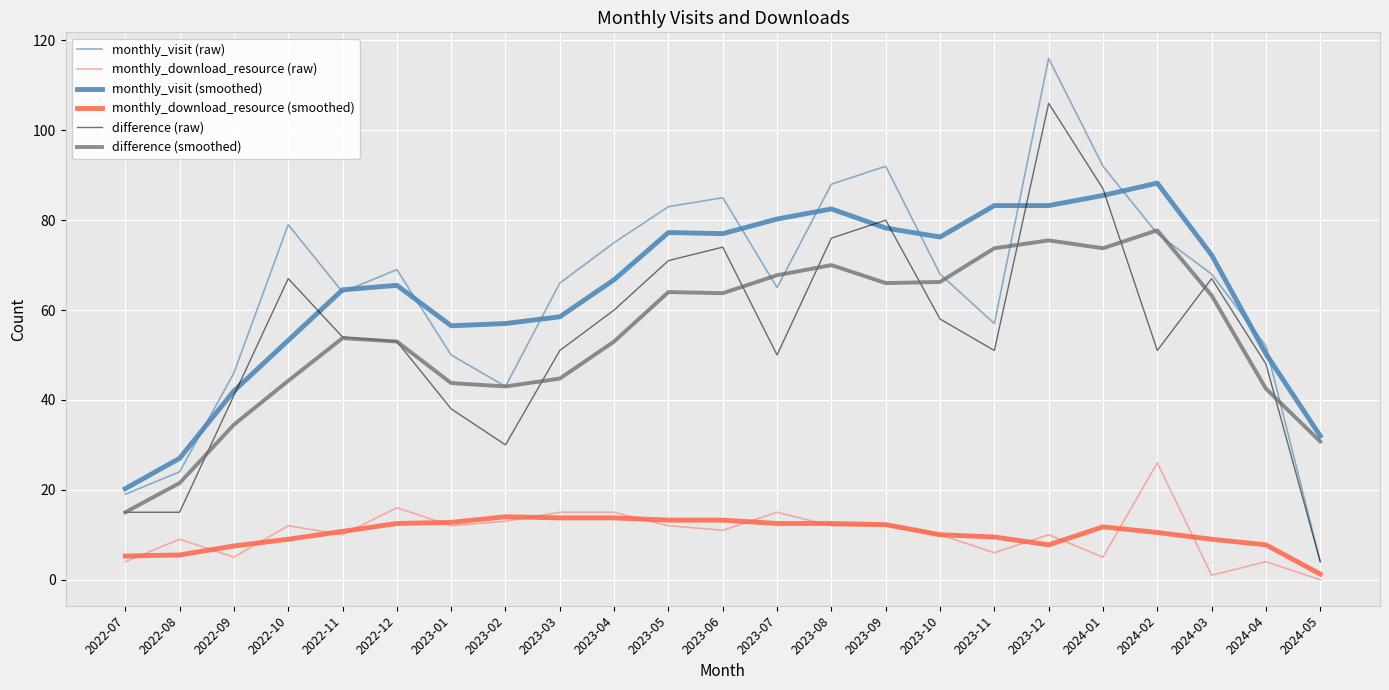

Does the chart display data point markers on the line(s)?

No